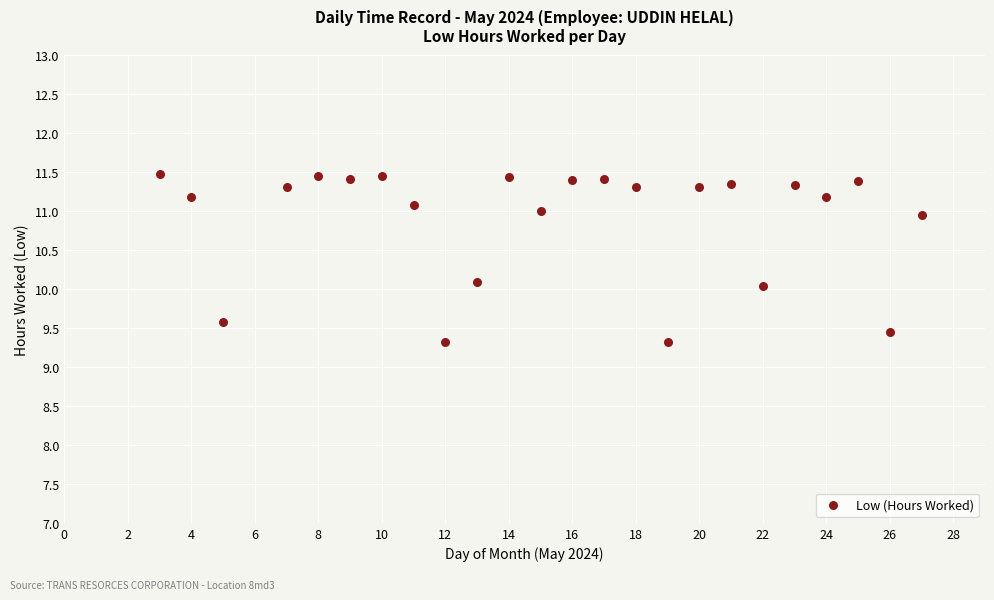

What is the range of X values (max minus min)?

24.0